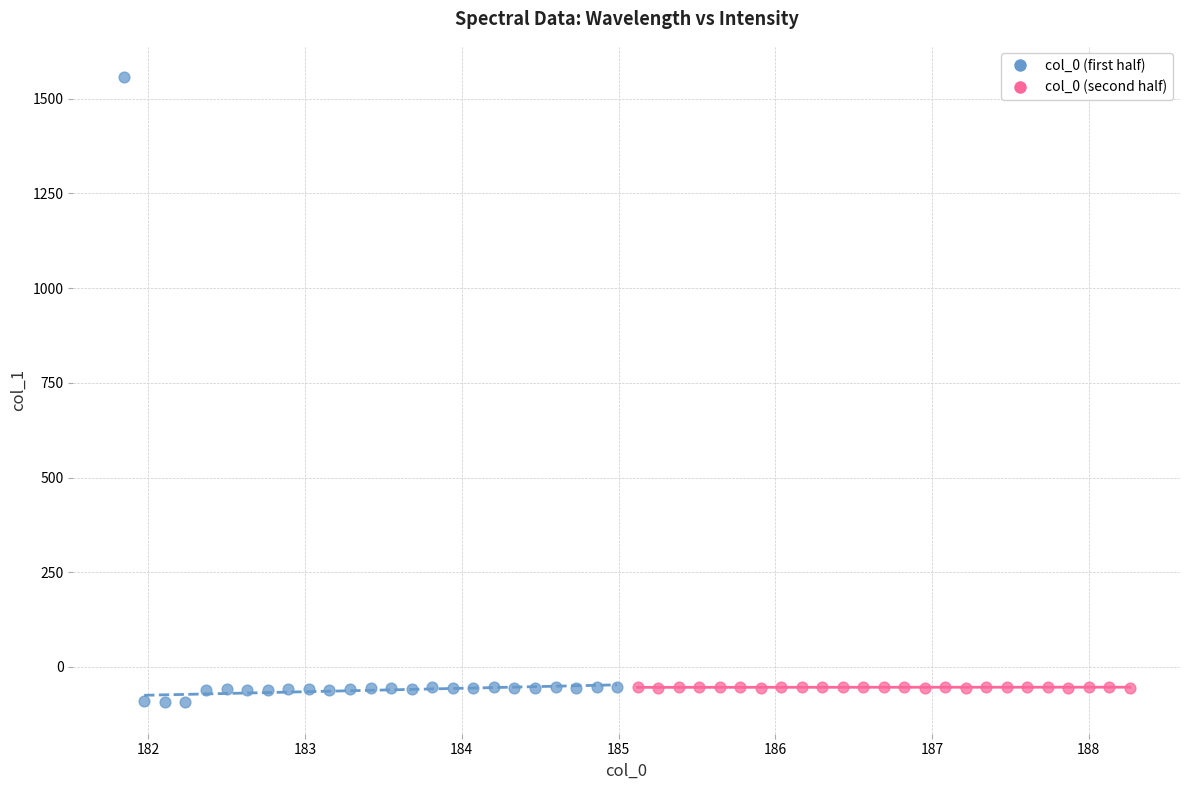

Which series has the largest Y range (max minus min)?

col_0 (first half)